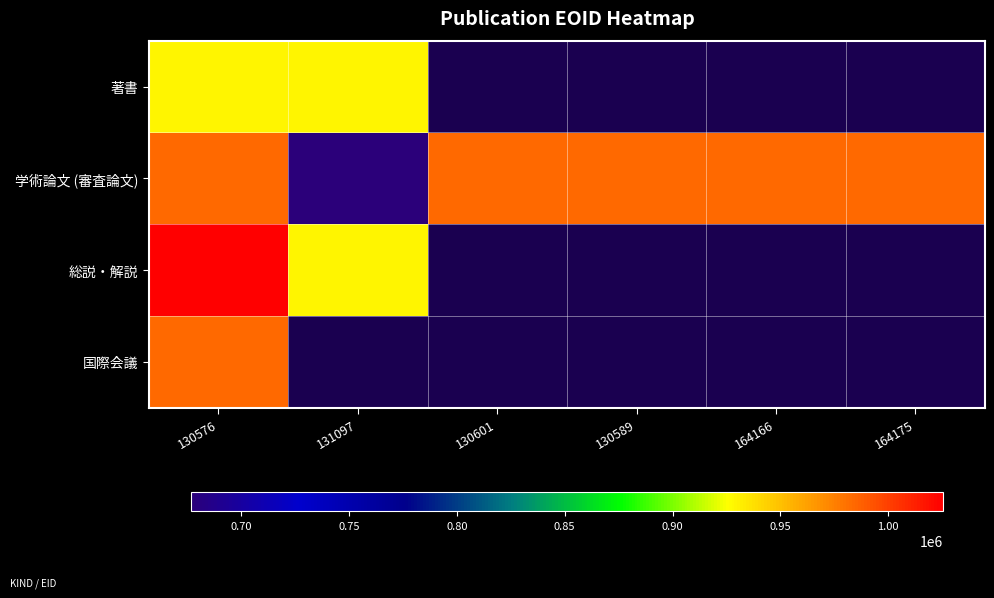

Read the 著書 value at 131097.

929665.0